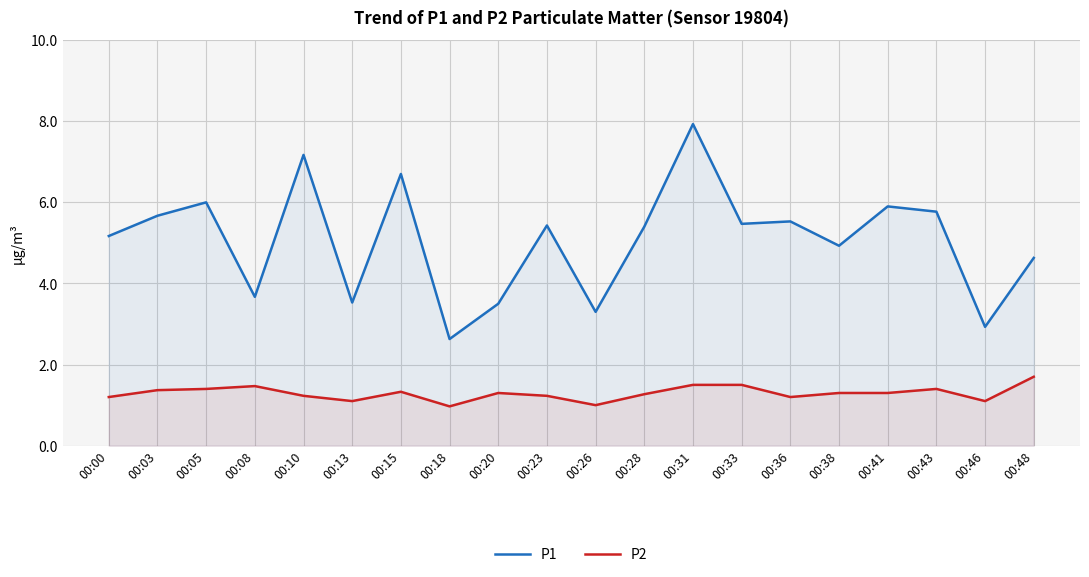

How many lines are shown in the chart?

2